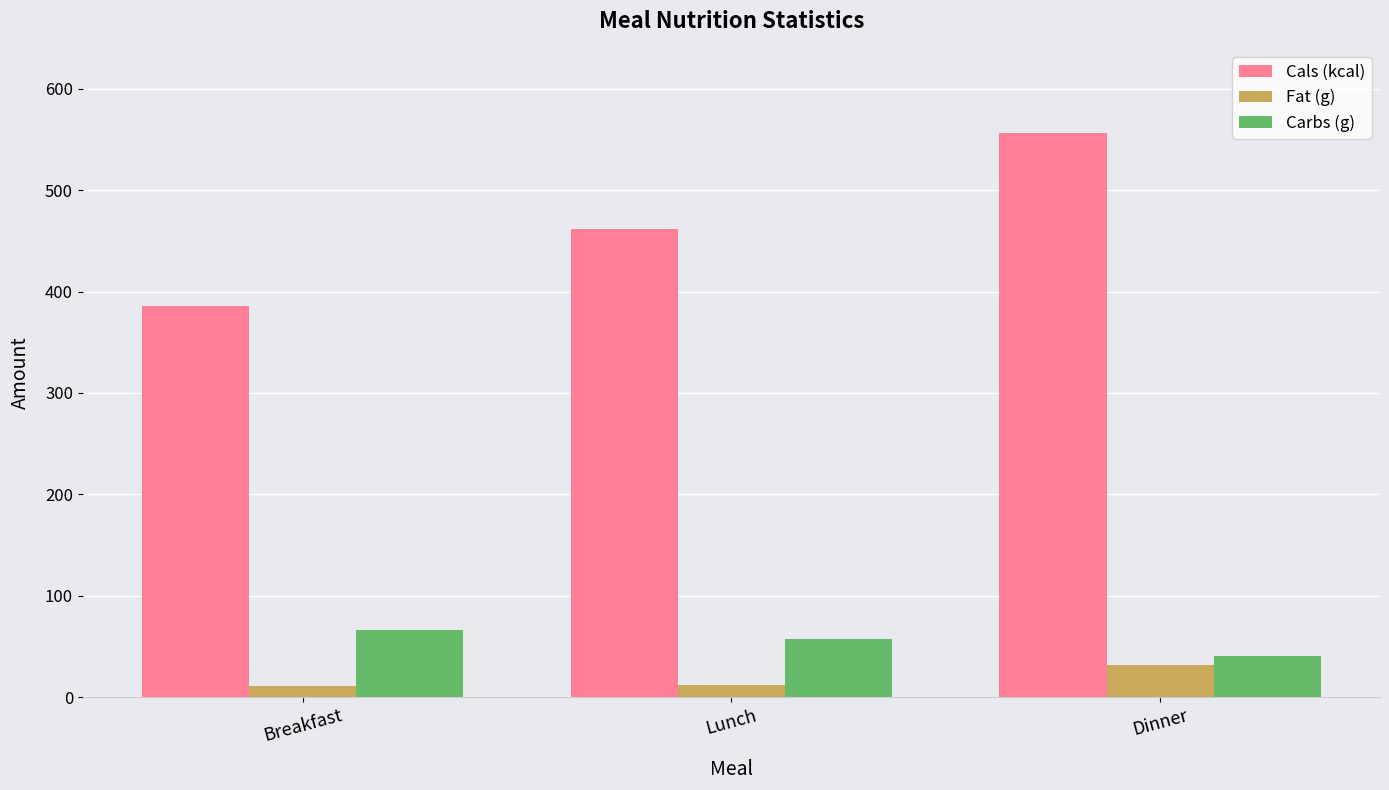

What is the difference between the second highest and minimum values in the Cals (kcal) series?

76.0